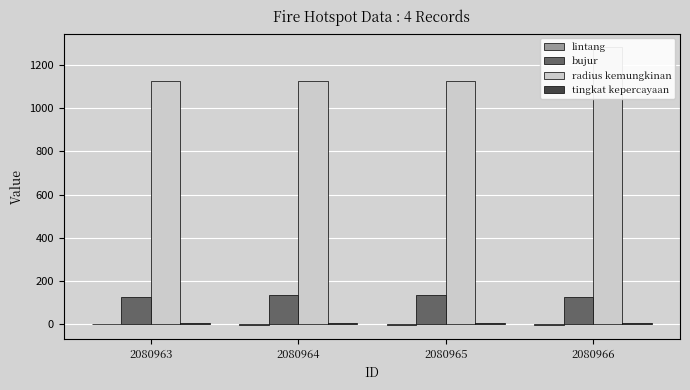

At which label does radius kemungkinan reach its minimum?

2080963